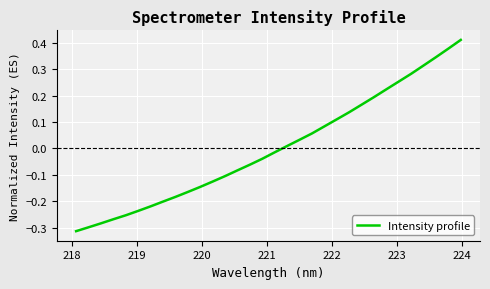

What is the difference between the maximum and minimum values?

0.7